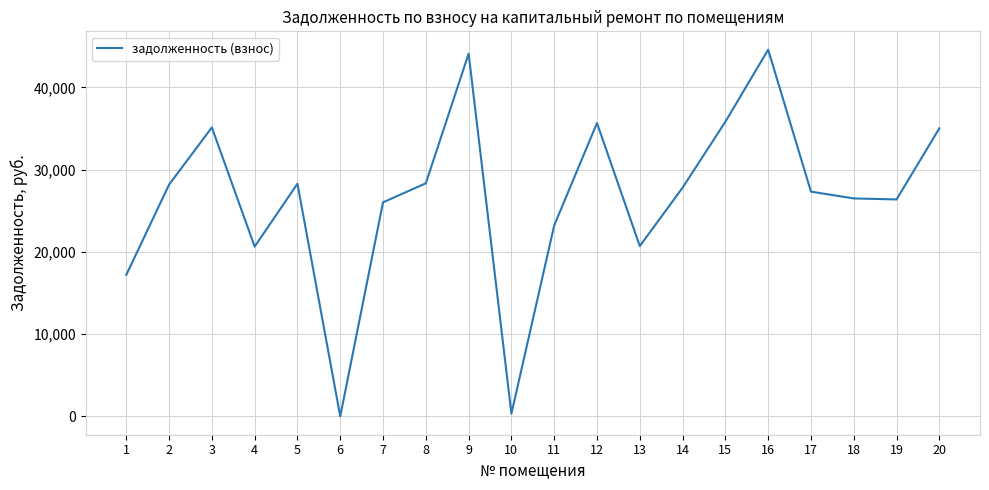

What is the average value?

26569.4